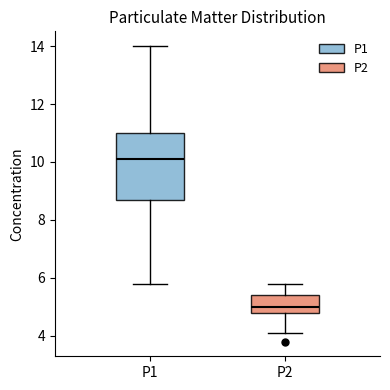

Reading left to right, transcribe this box plot: for each box, give where its median line is, the range the box spans, and where its two whiskers end, as read against the y-axis. The values are not printed on the chart, so give them approximately, as read against the axis.

P1: median 10.2, box 8.8 to 11.0, whiskers 5.8 to 14.0
P2: median 5.0, box 4.8 to 5.4, whiskers 4.2 to 5.8